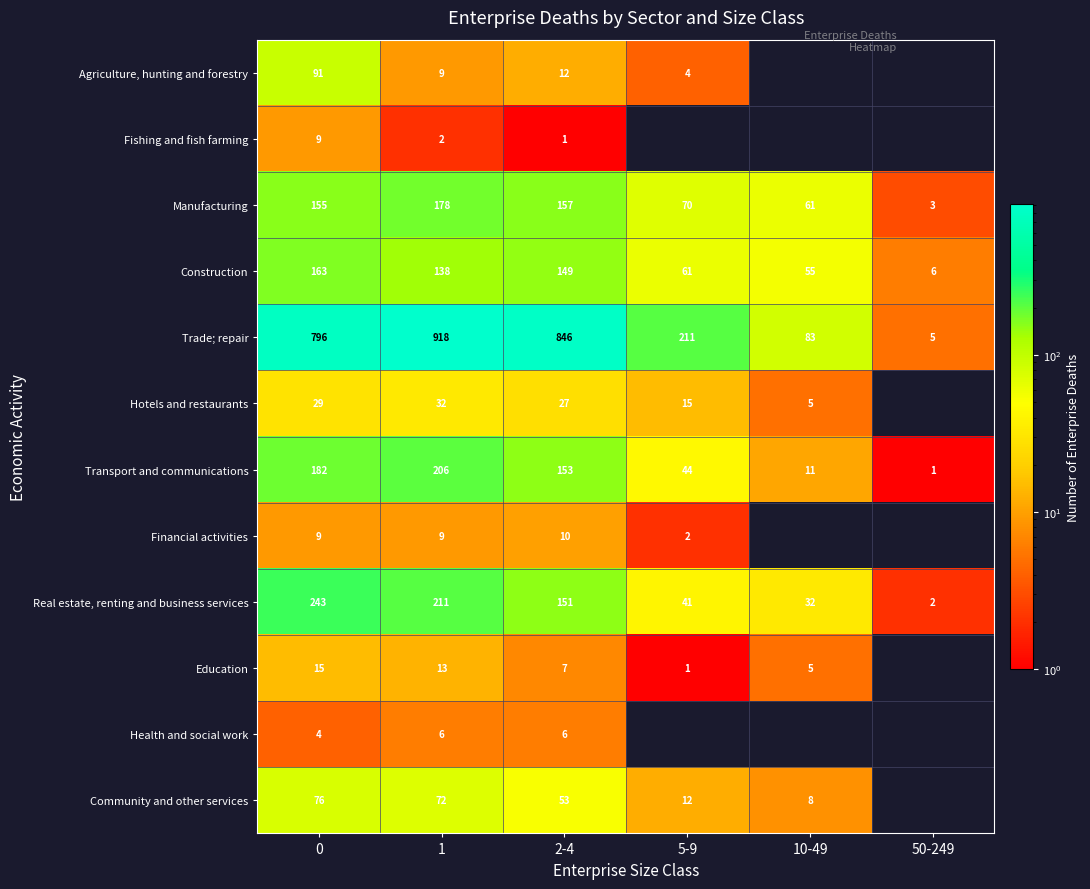

Is the value of Manufacturing at 50-249 greater than the value of Trade; repair at 0?

No